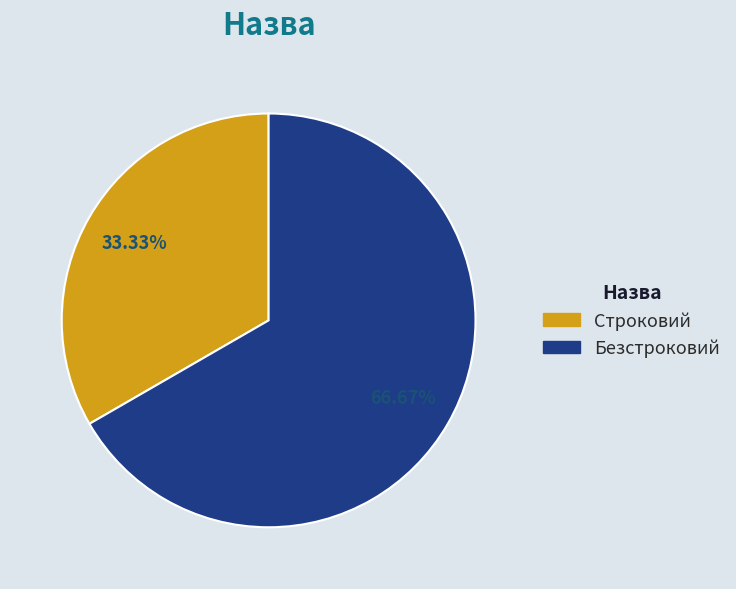

Between Безстроковий and Строковий, which is larger?

Безстроковий